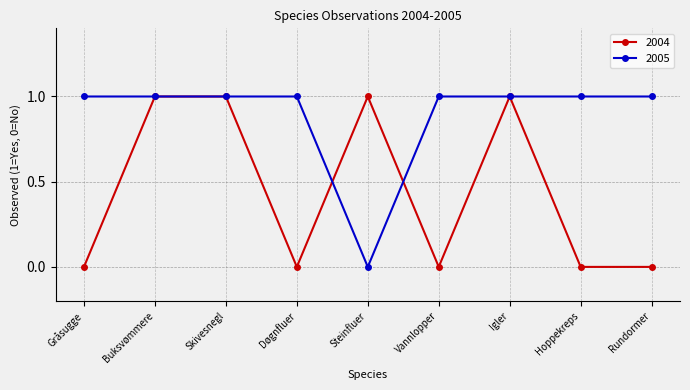

What is the total value across all series at Døgnfluer?

1